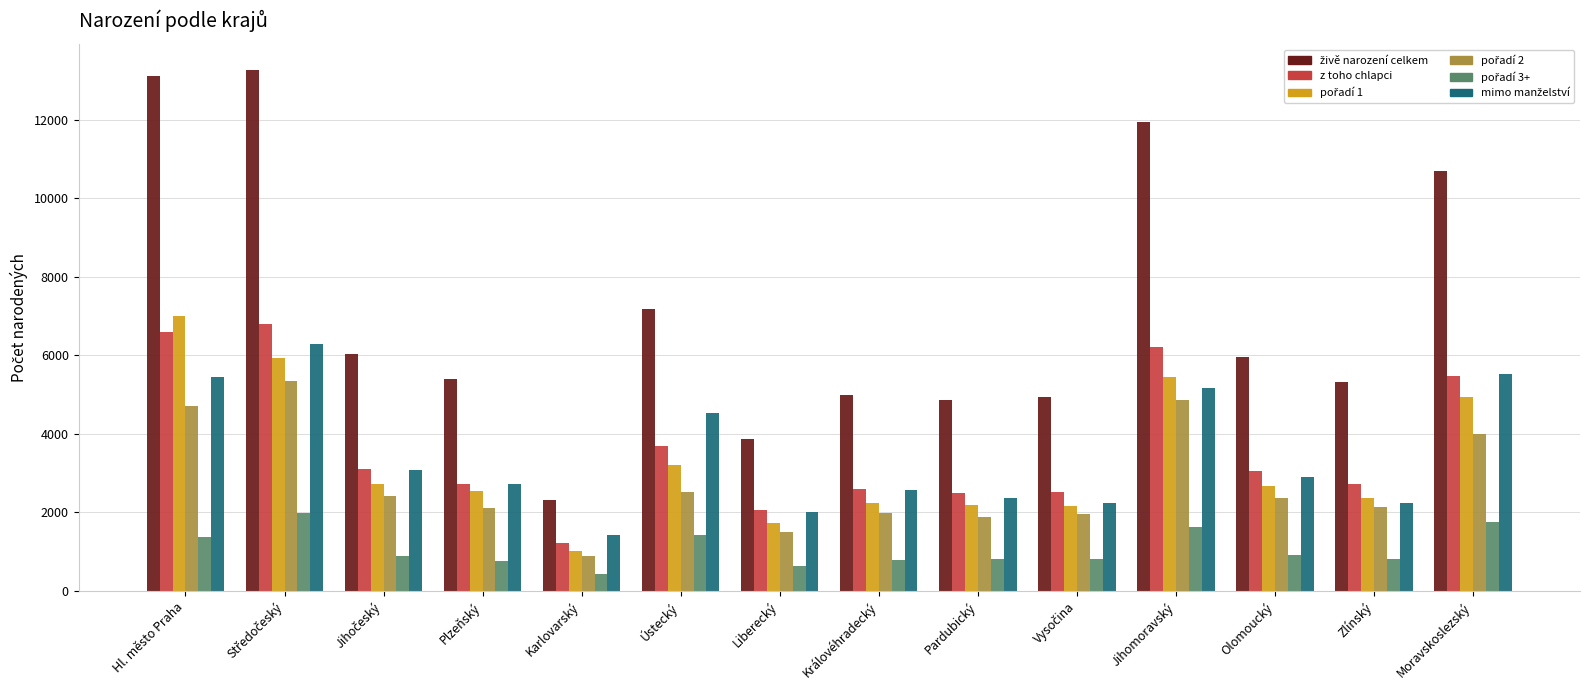

At how many categories does at least one series exceed 8490?

4